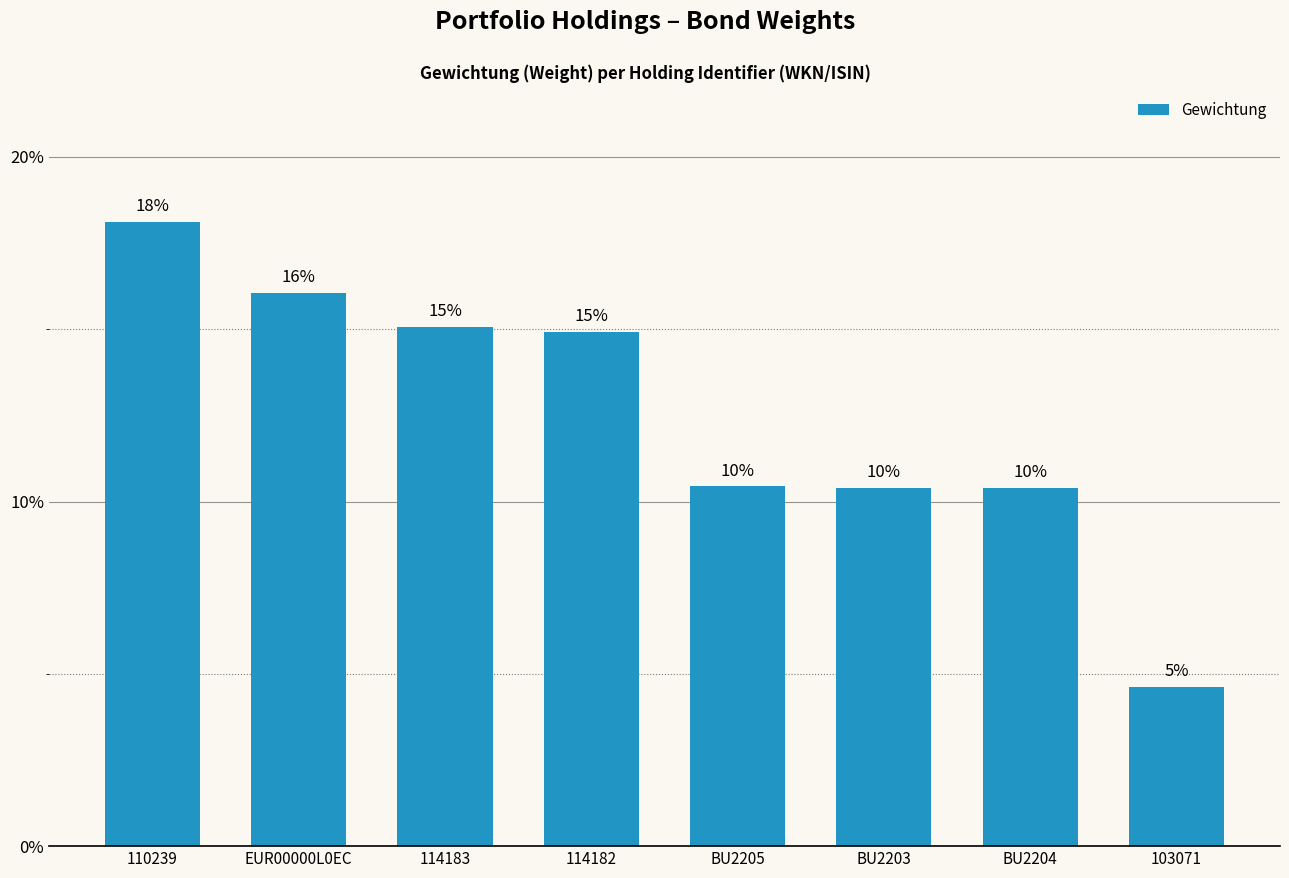

At which label is the value closest to 0?

103071